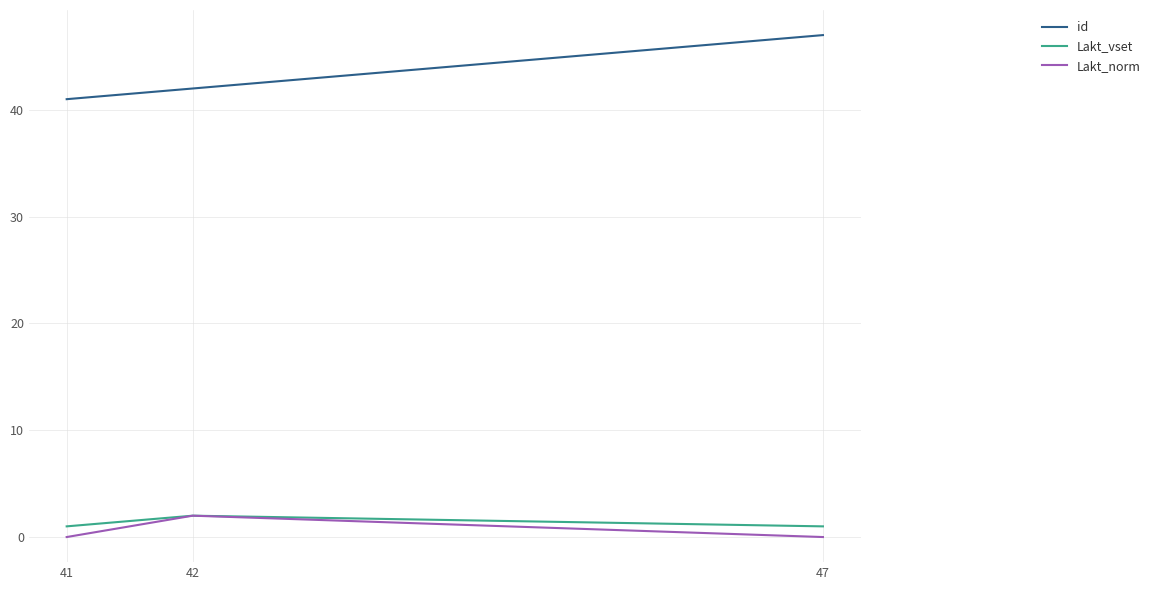

Which series has the largest range (max minus min)?

id